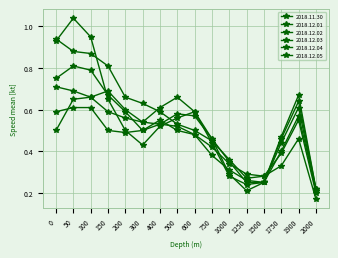

The value of 2018.12.03 at 0 is 1.1. True or false?

False